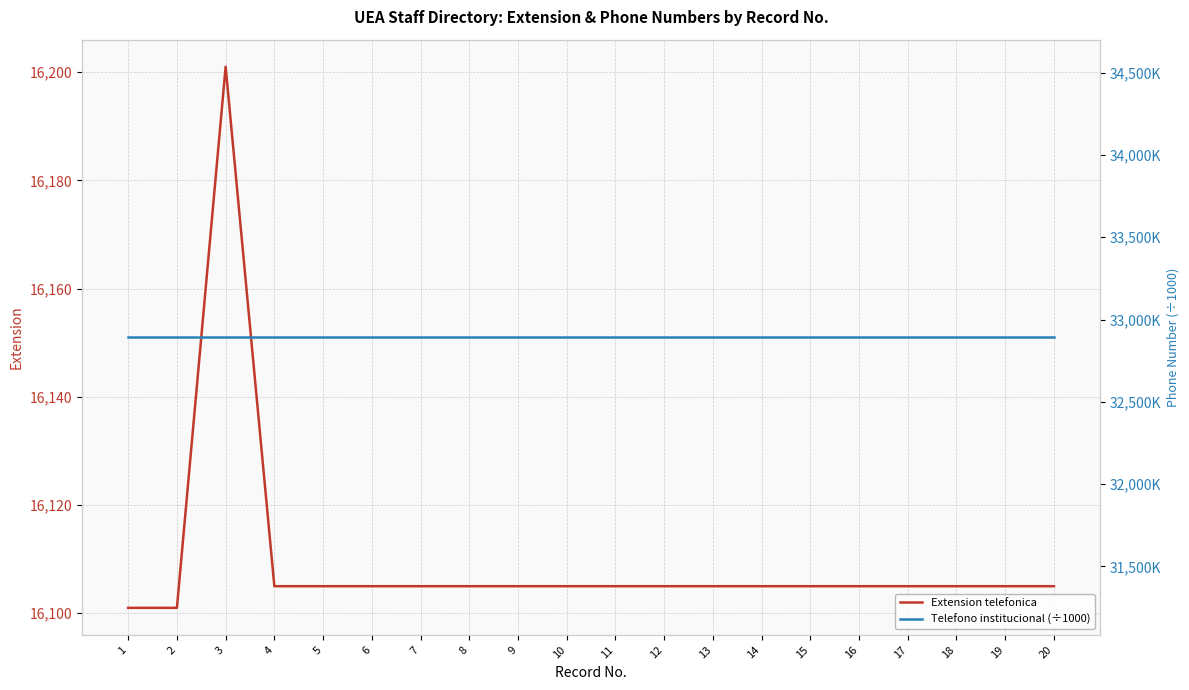

What is the value of the Extension telefonica point at the 1st from the left?

16101.0